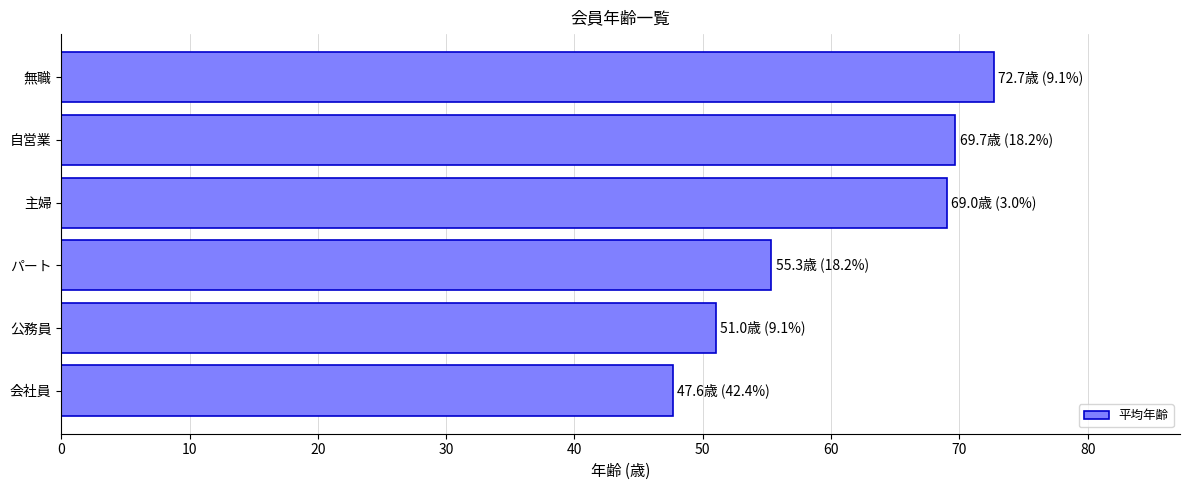

Which has a higher value, 公務員 or 主婦?

主婦